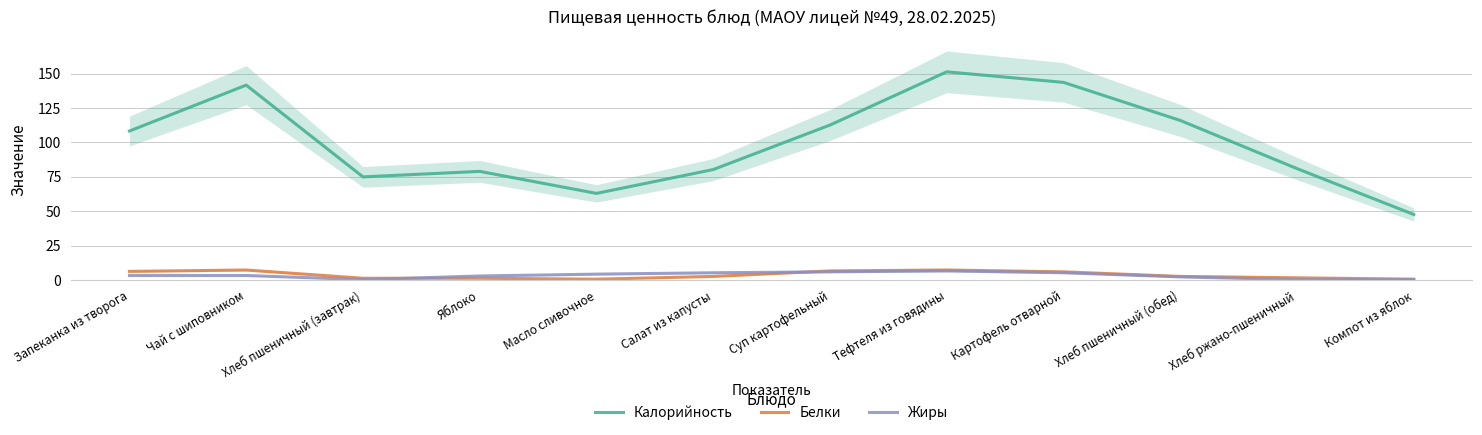

Is this an area chart (filled region under the line)?

No